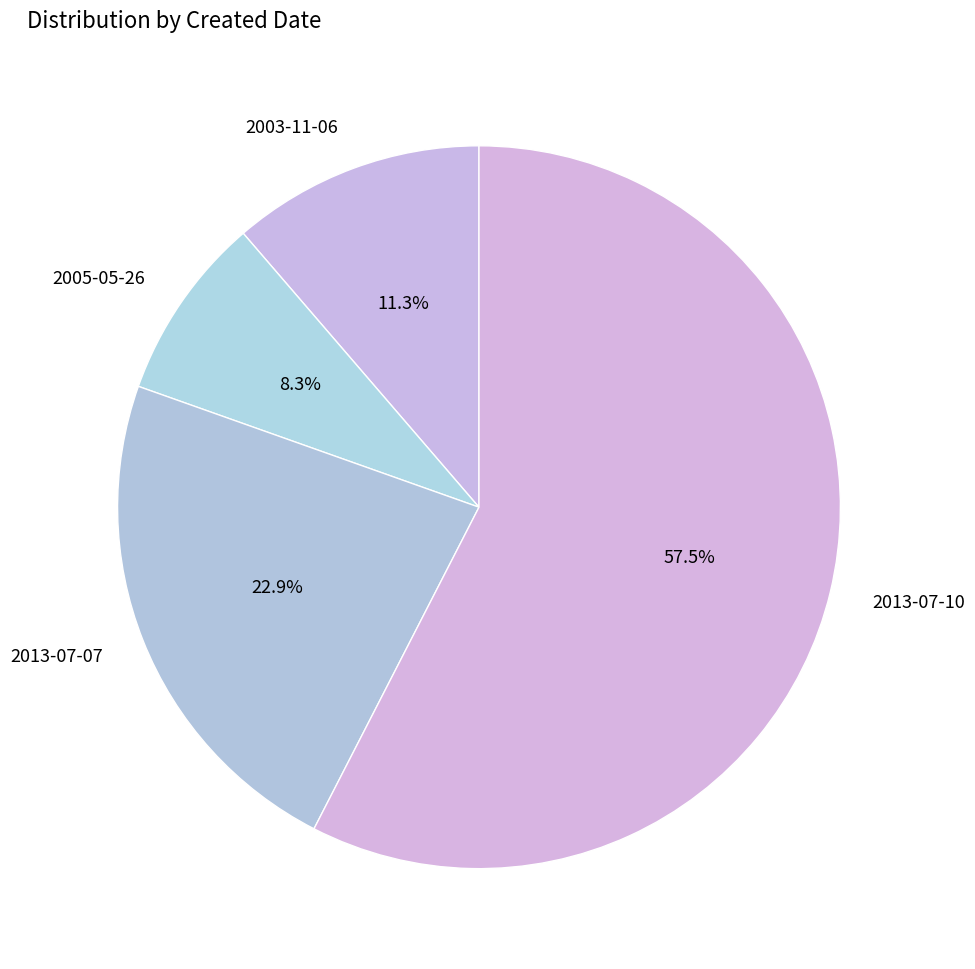

Rank the categories by value from lowest to highest.

2005-05-26, 2003-11-06, 2013-07-07, 2013-07-10